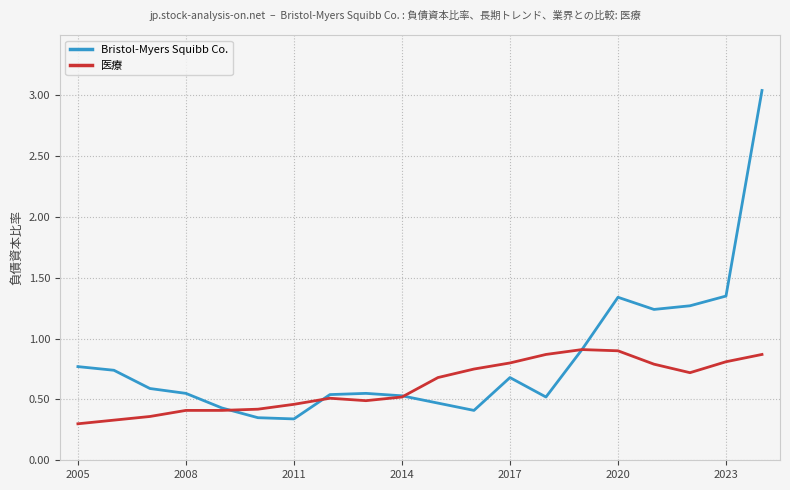

List the series in order of their overall mean, highest first.

Bristol-Myers Squibb Co., 医療